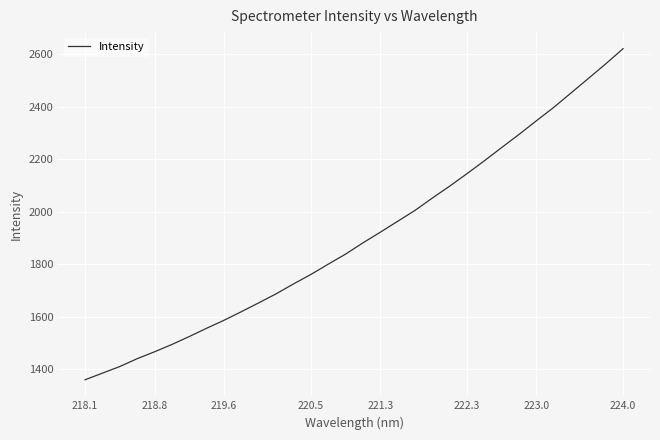

What is the difference between the maximum and minimum values?

1260.4